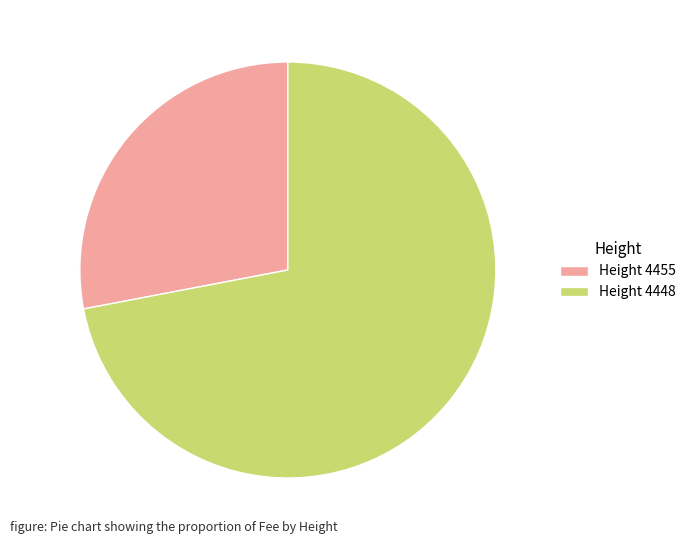

Is the sum of Height 4448 and Height 4455 greater than half?

Yes